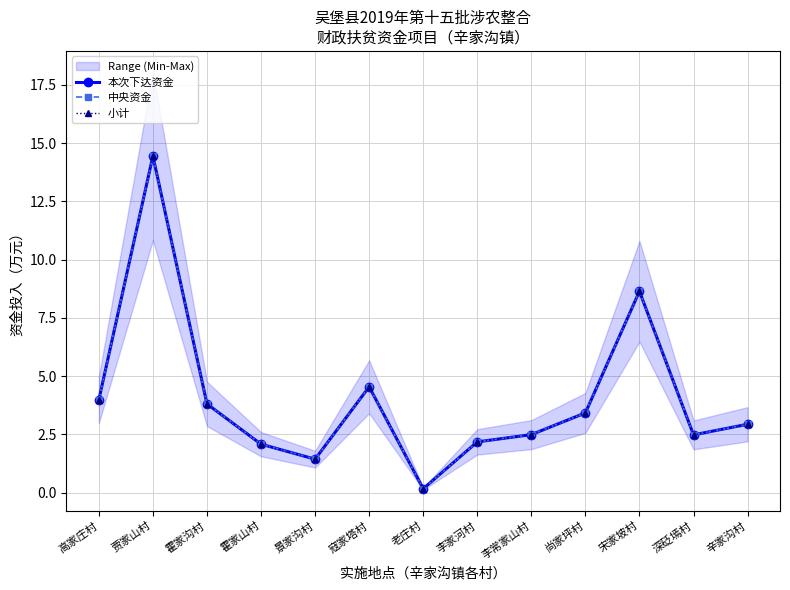

Reading left to right, transcribe all the data shown in this chart.

本次下达资金: 4.0	14.4	3.8	2.1	1.4	4.5	0.2	2.2	2.5	3.4	8.6	2.5	2.9
中央资金: 4.0	14.4	3.8	2.1	1.4	4.5	0.2	2.2	2.5	3.4	8.6	2.5	2.9
小计: 4.0	14.4	3.8	2.1	1.4	4.5	0.2	2.2	2.5	3.4	8.6	2.5	2.9